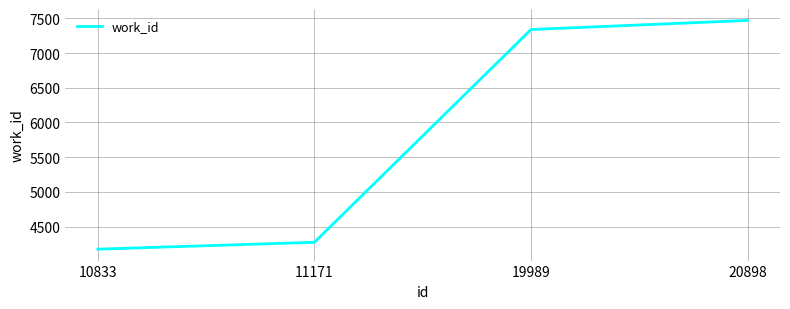

The value at 10833 is 2356. True or false?

False